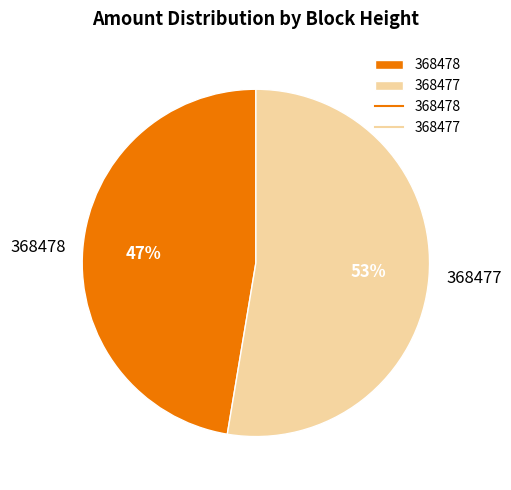

Is the sum of 368478 and 368477 greater than half?

Yes